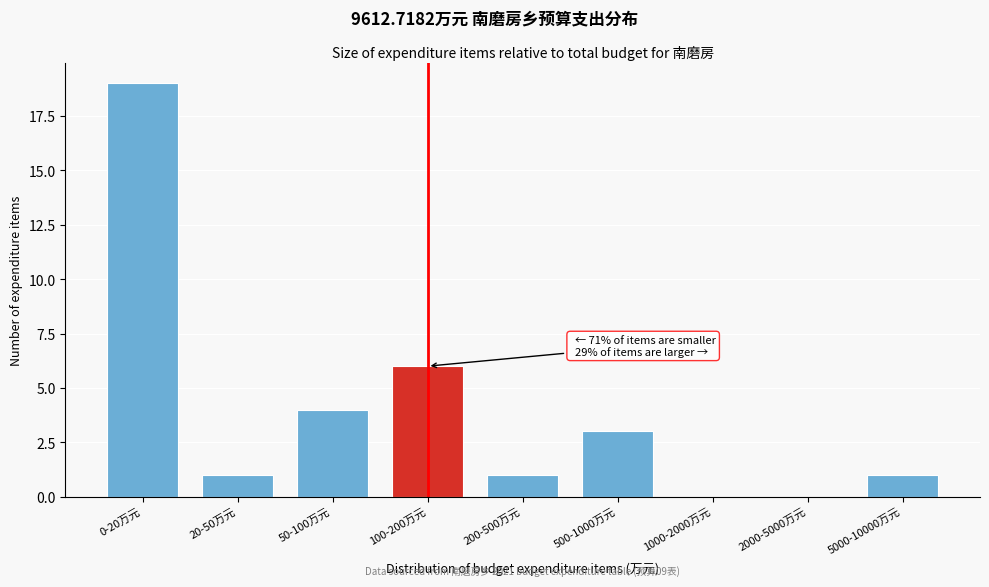

Reading right to left, extract all data points from this chart.

5000-10000万元=1	2000-5000万元=0	1000-2000万元=0	500-1000万元=3	200-500万元=1	100-200万元=6	50-100万元=4	20-50万元=1	0-20万元=19